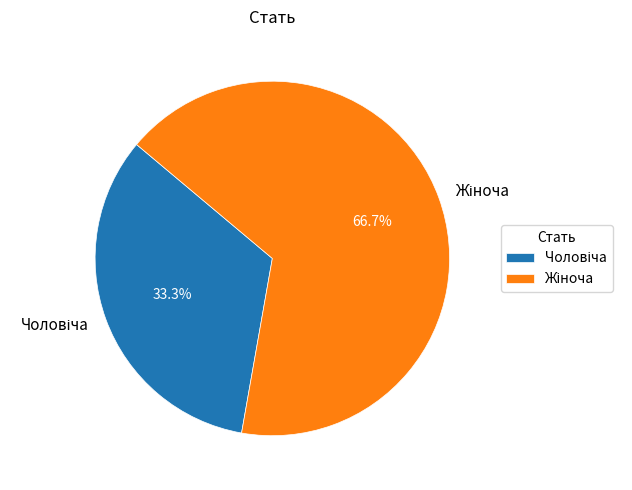

Does any single category account for the majority?

Yes